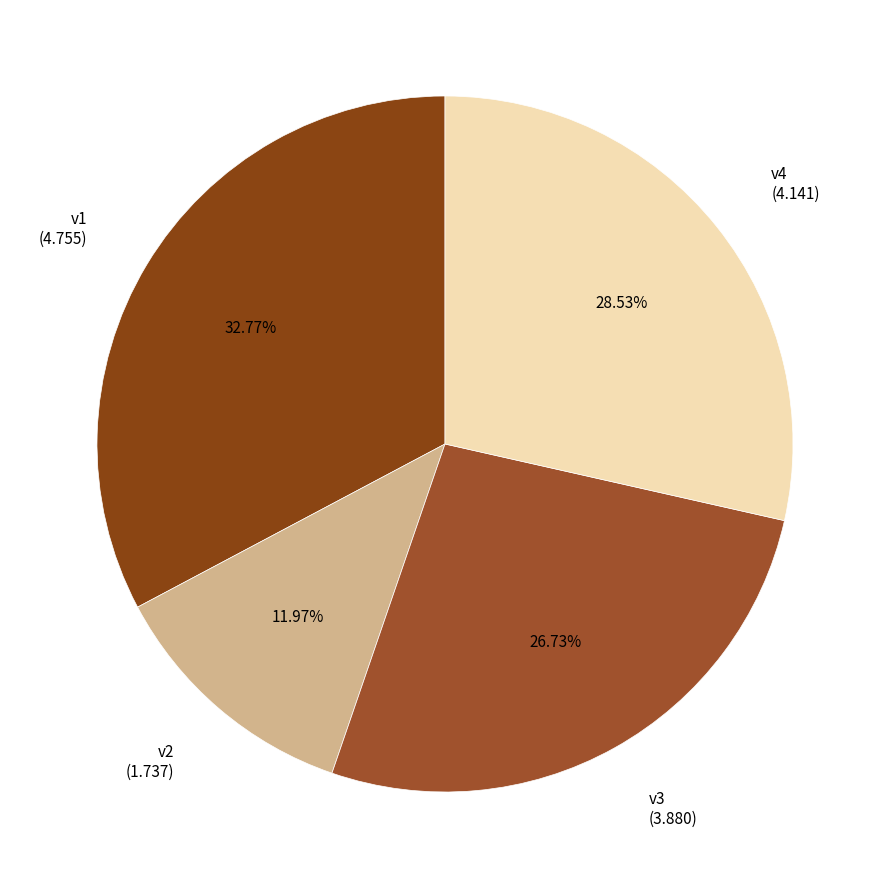

Approximately how many times larger is the value at v2 compared to v1?

0.4